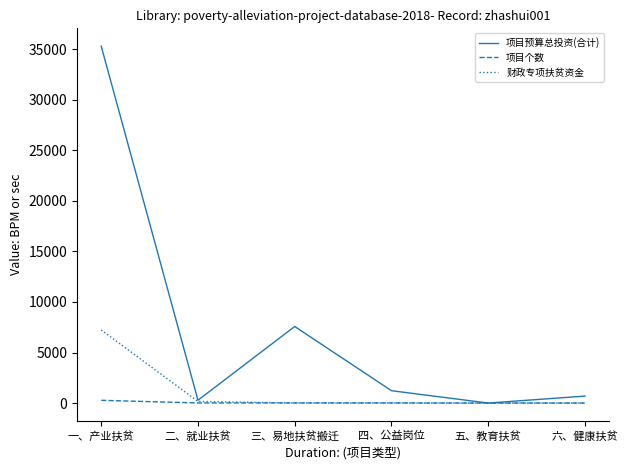

The value of 财政专项扶贫资金 at 六、健康扶贫 is -3148.0. True or false?

False